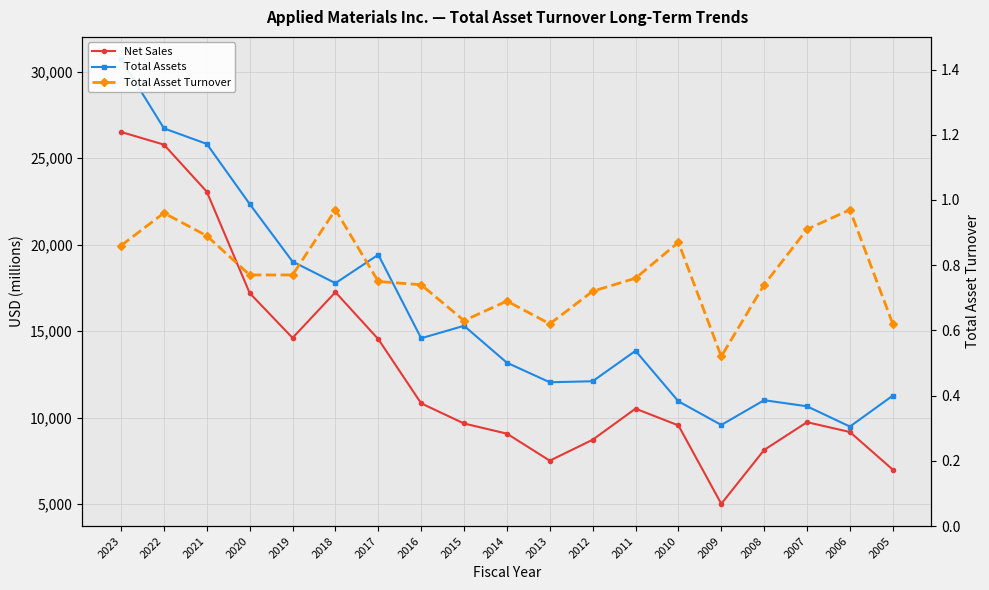

What is the average value of the Net Sales series?

12834.3